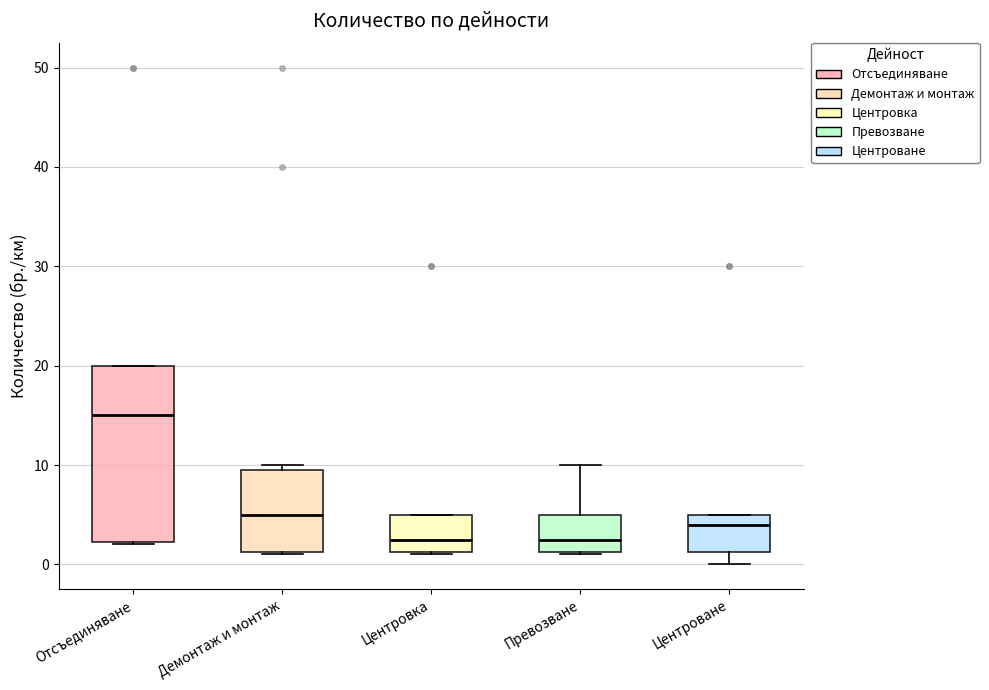

Which box has the highest median line?

Отсъединяване